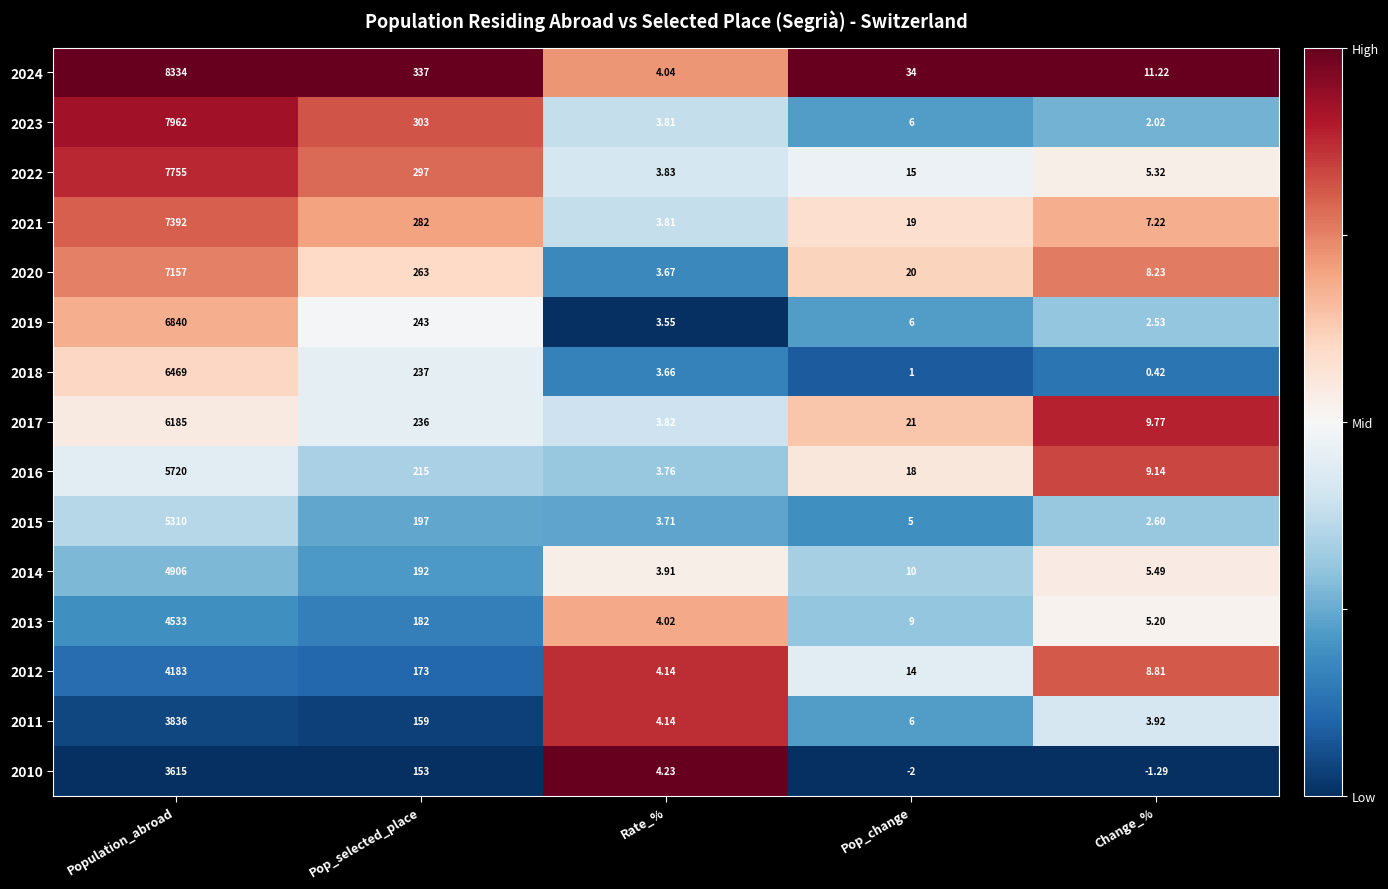

What is the total value across all series at Pop_change?

182.0